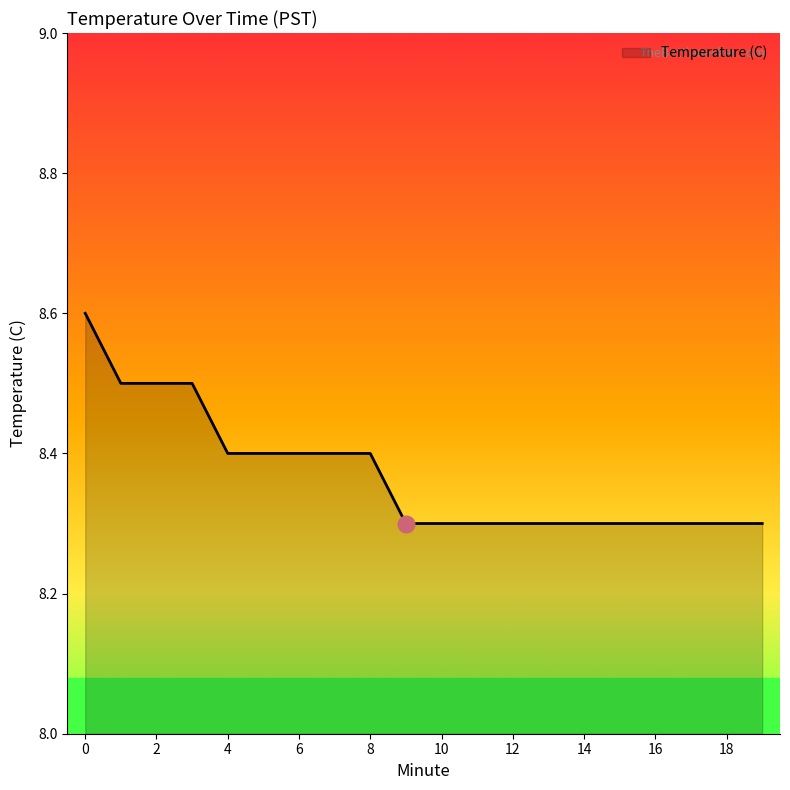

What is the maximum value shown in the chart?

8.6